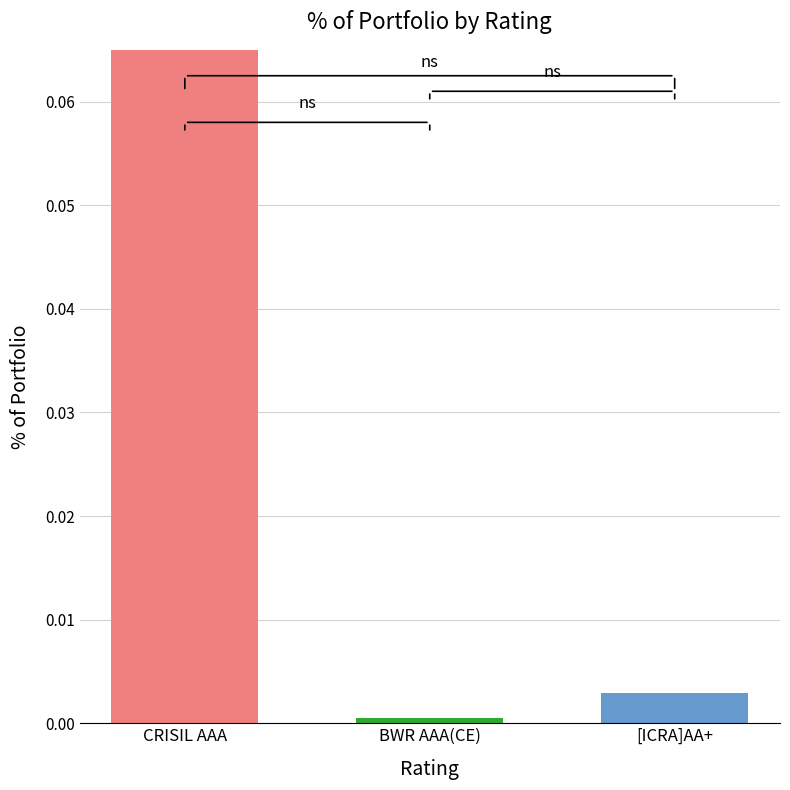

Reading left to right, list all the values displayed in this chart.

0.1	0.0	0.0